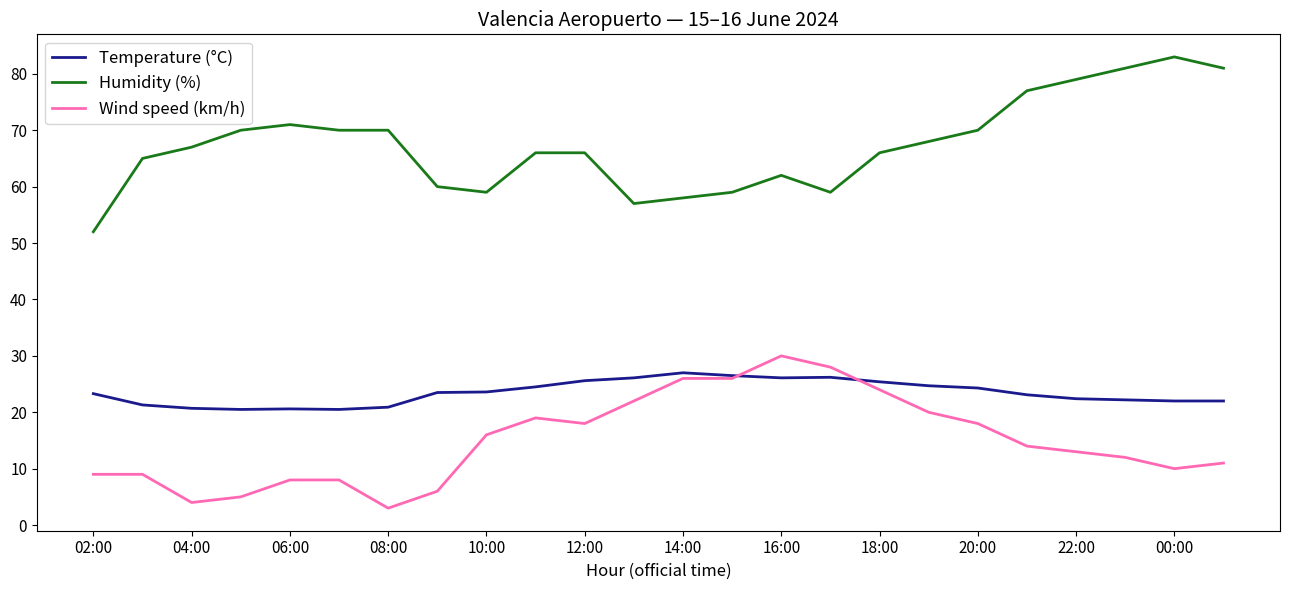

What is the minimum value for Humidity (%)?

52.0